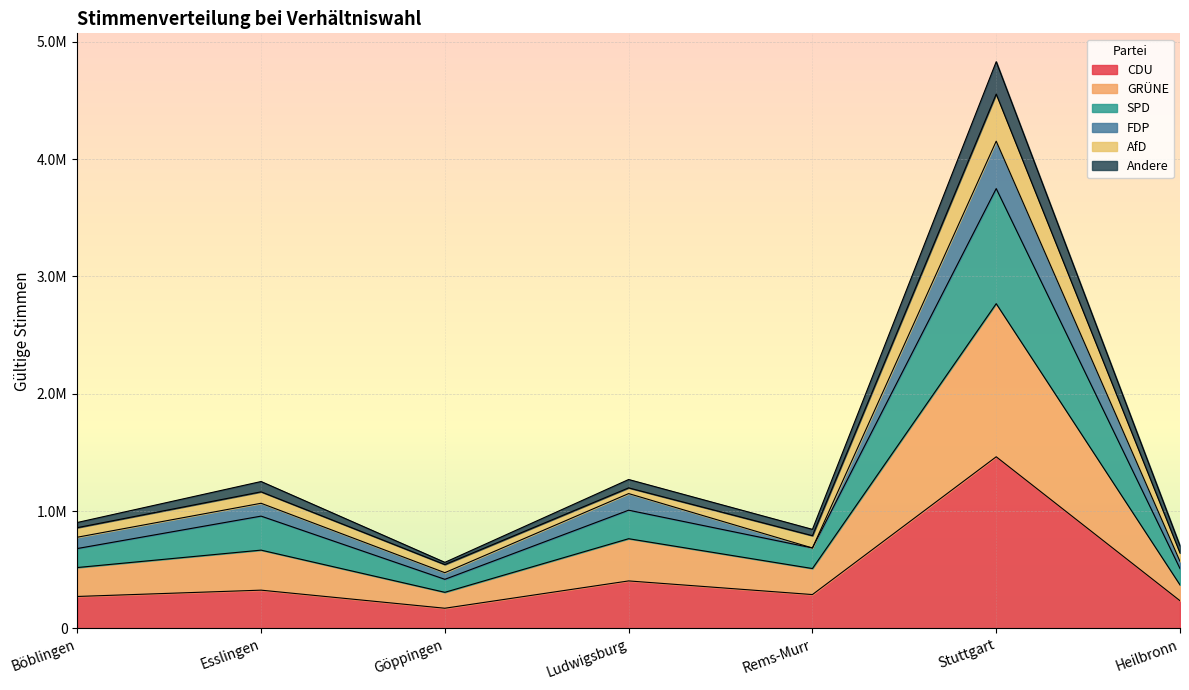

At which category does GRÜNE reach its first local peak?

Esslingen